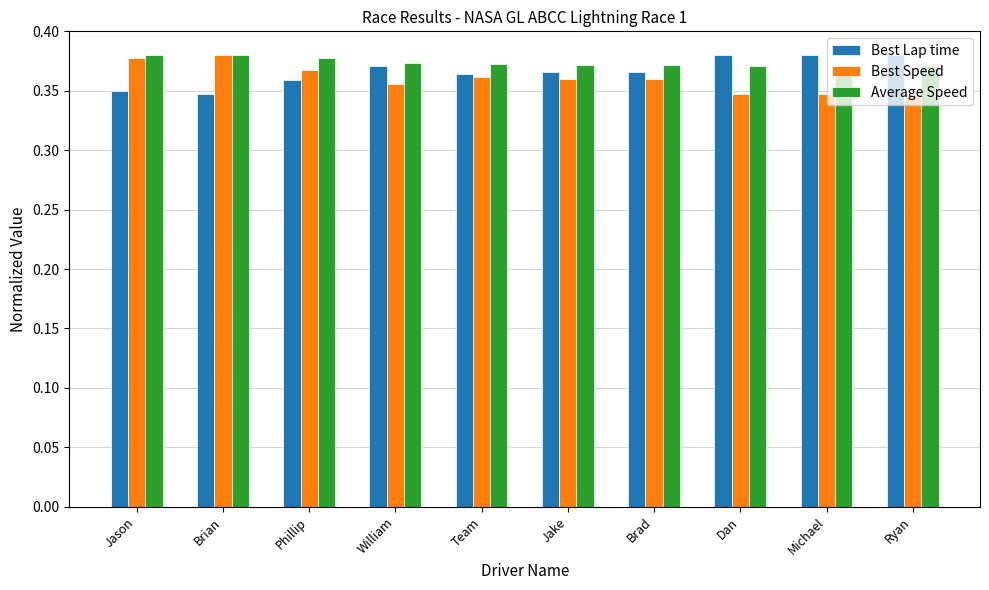

How many Average Speed values are between 0 and 1?

10